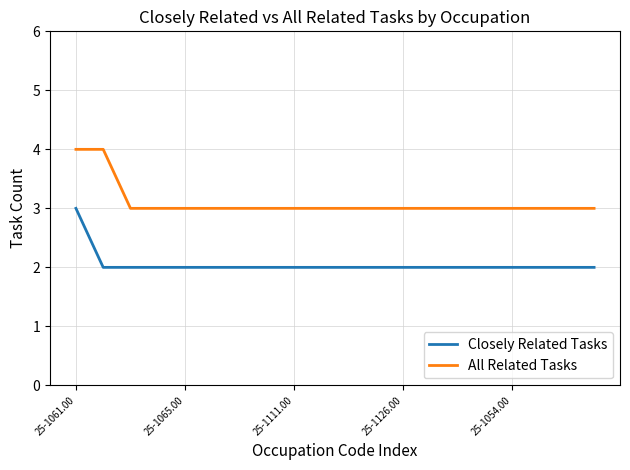

List the series in order of their overall mean, highest first.

All Related Tasks, Closely Related Tasks